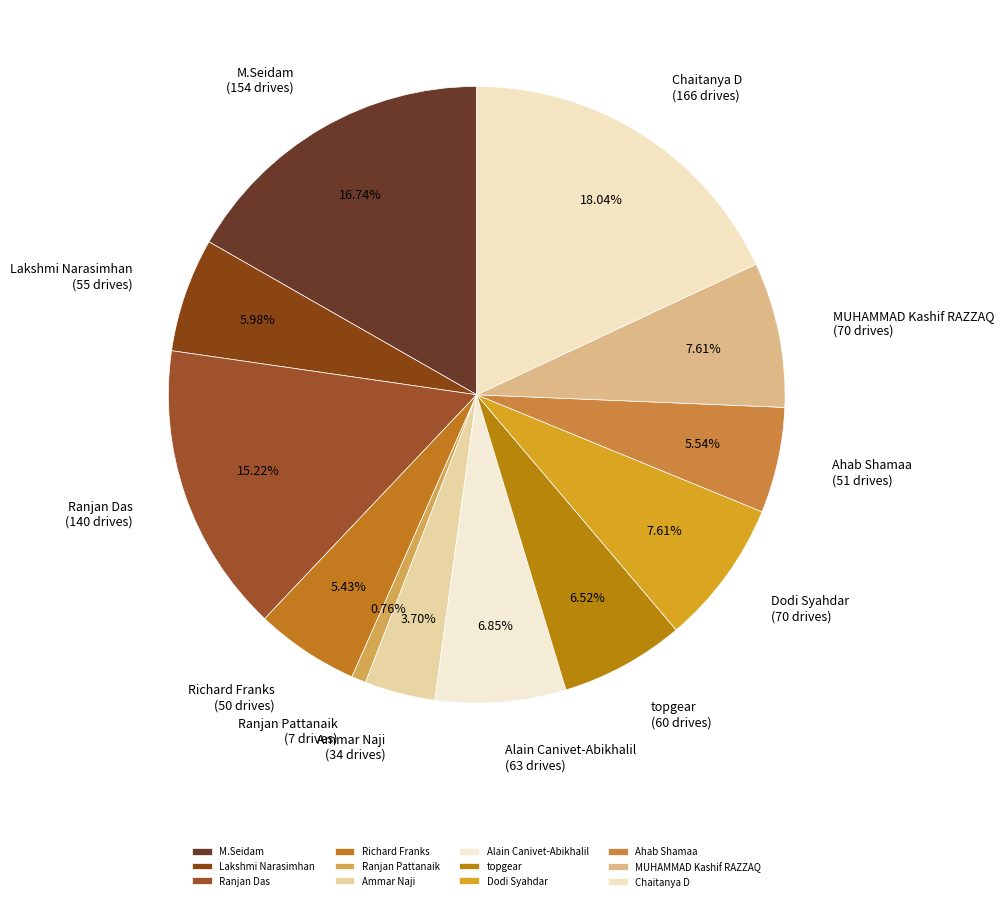

What is the largest slice in the pie chart?

Chaitanya D